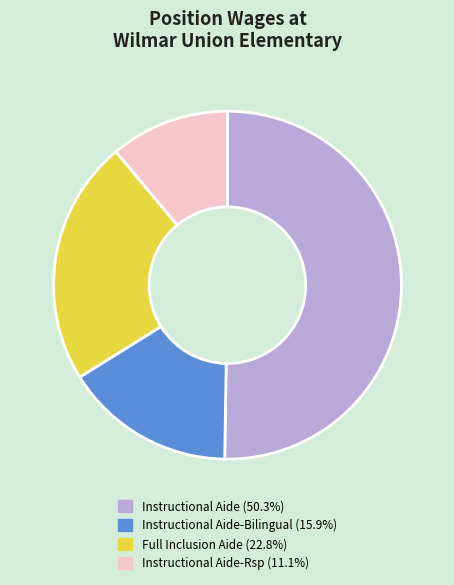

Does any single category account for the majority?

Yes